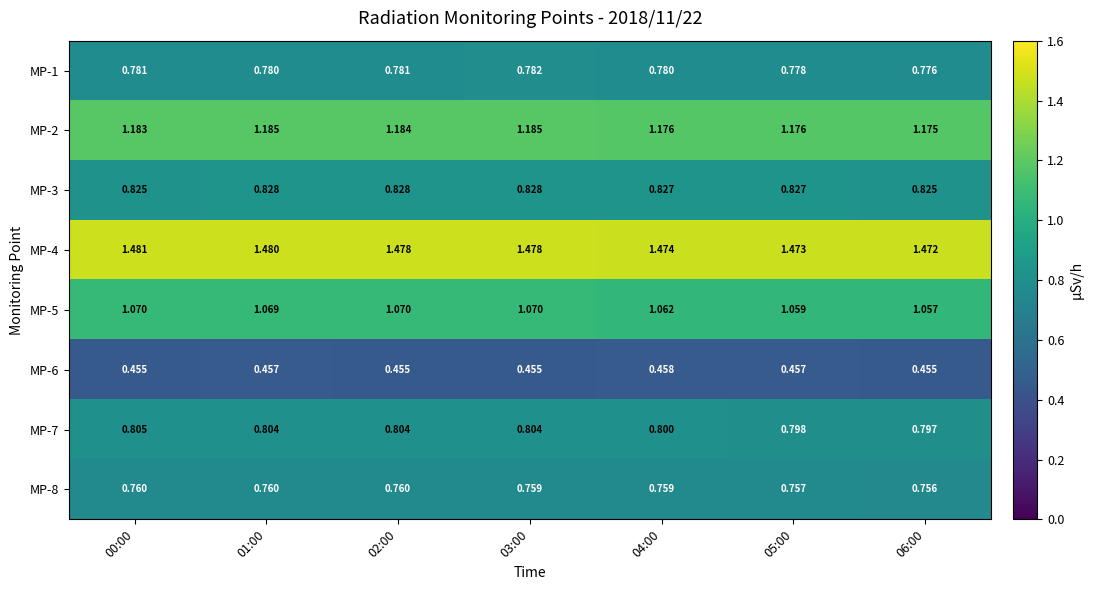

Is the value of MP-3 at 02:00 greater than the value of MP-4 at 01:00?

No